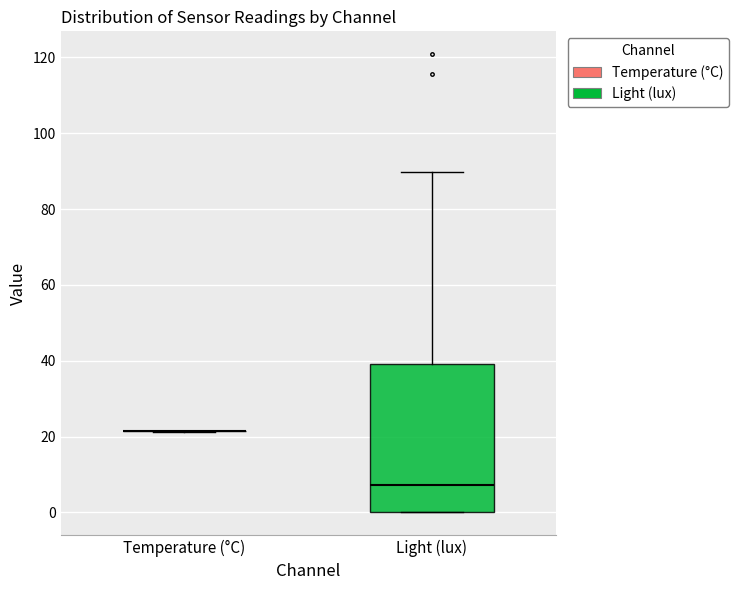

Where is the upper edge of the box for Light (lux) on the y-axis? The values are not printed on the chart, so give them approximately, as read against the axis.

40